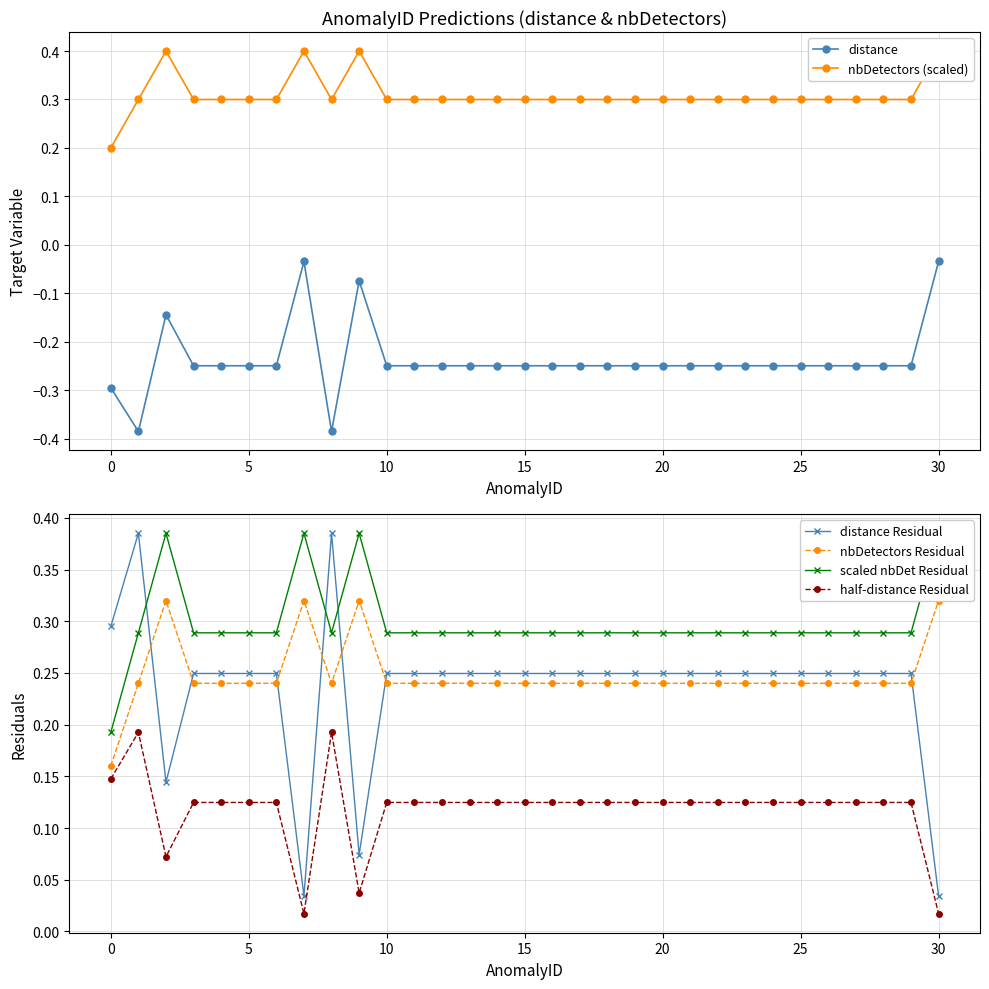

Reading left to right, transcribe all the data shown in this chart.

distance: -0.3	-0.4	-0.1	-0.2	-0.2	-0.2	-0.2	-0.0	-0.4	-0.1	-0.2	-0.2	-0.2	-0.2	-0.2	-0.2	-0.2	-0.2	-0.2	-0.2	-0.2	-0.2	-0.2	-0.2	-0.2	-0.2	-0.2	-0.2	-0.2	-0.2	-0.0
nbDetectors (scaled): 0.2	0.3	0.4	0.3	0.3	0.3	0.3	0.4	0.3	0.4	0.3	0.3	0.3	0.3	0.3	0.3	0.3	0.3	0.3	0.3	0.3	0.3	0.3	0.3	0.3	0.3	0.3	0.3	0.3	0.3	0.4
distance Residual: 0.3	0.4	0.1	0.2	0.2	0.2	0.2	0.0	0.4	0.1	0.2	0.2	0.2	0.2	0.2	0.2	0.2	0.2	0.2	0.2	0.2	0.2	0.2	0.2	0.2	0.2	0.2	0.2	0.2	0.2	0.0
nbDetectors Residual: 0.2	0.2	0.3	0.2	0.2	0.2	0.2	0.3	0.2	0.3	0.2	0.2	0.2	0.2	0.2	0.2	0.2	0.2	0.2	0.2	0.2	0.2	0.2	0.2	0.2	0.2	0.2	0.2	0.2	0.2	0.3
scaled nbDet Residual: 0.2	0.3	0.4	0.3	0.3	0.3	0.3	0.4	0.3	0.4	0.3	0.3	0.3	0.3	0.3	0.3	0.3	0.3	0.3	0.3	0.3	0.3	0.3	0.3	0.3	0.3	0.3	0.3	0.3	0.3	0.4
half-distance Residual: 0.1	0.2	0.1	0.1	0.1	0.1	0.1	0.0	0.2	0.0	0.1	0.1	0.1	0.1	0.1	0.1	0.1	0.1	0.1	0.1	0.1	0.1	0.1	0.1	0.1	0.1	0.1	0.1	0.1	0.1	0.0